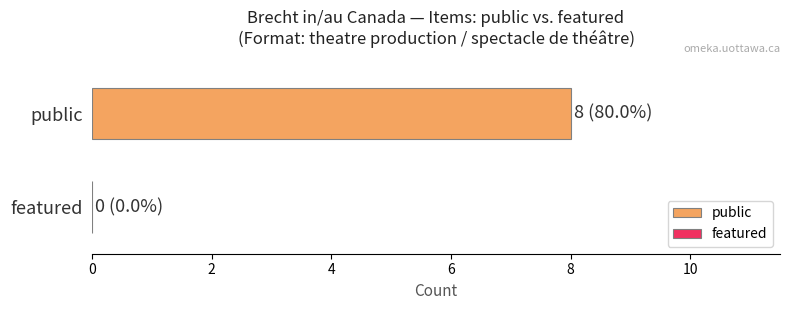

Between theatre production and theatre production, which is larger?

theatre production